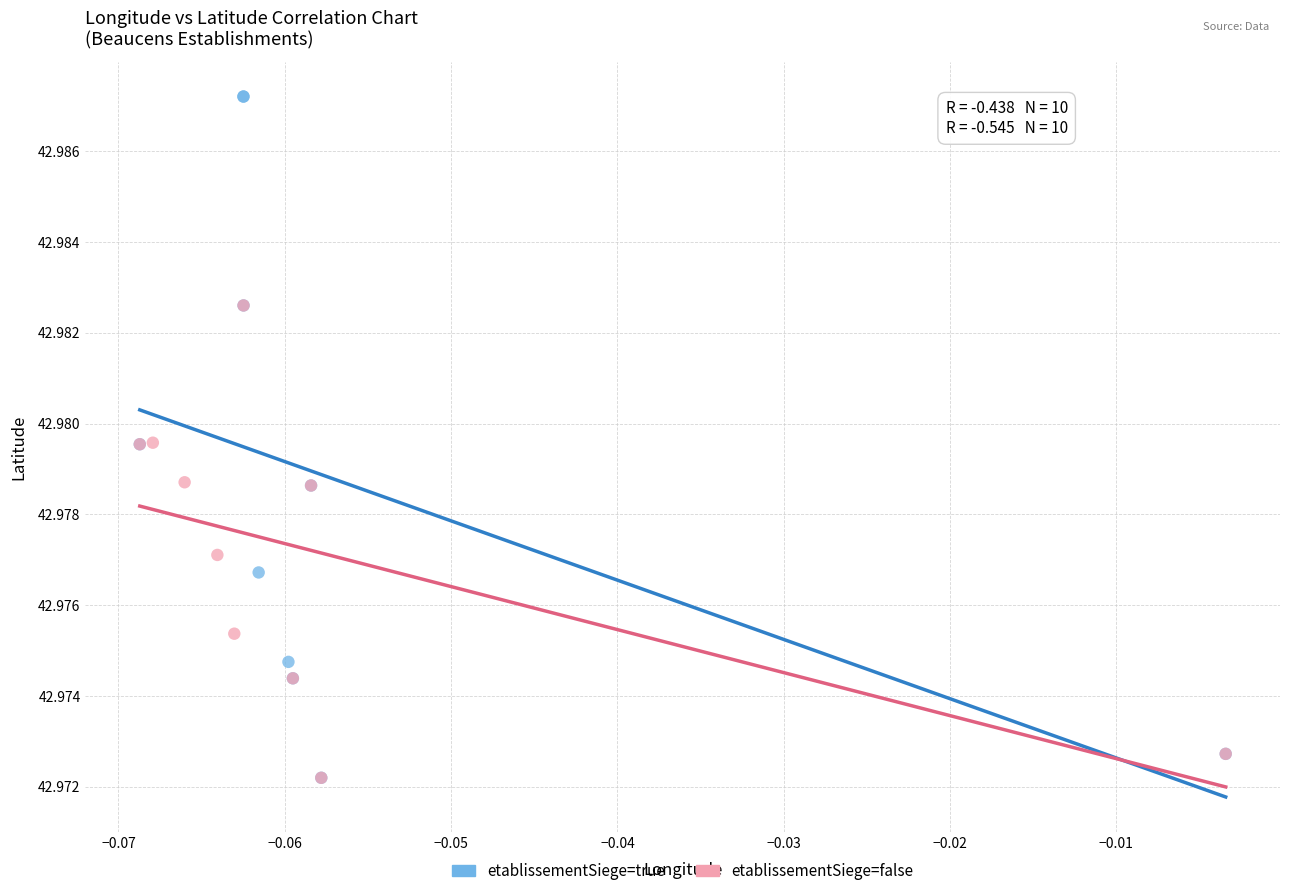

Which series reaches the maximum Y coordinate?

etablissementSiege=true